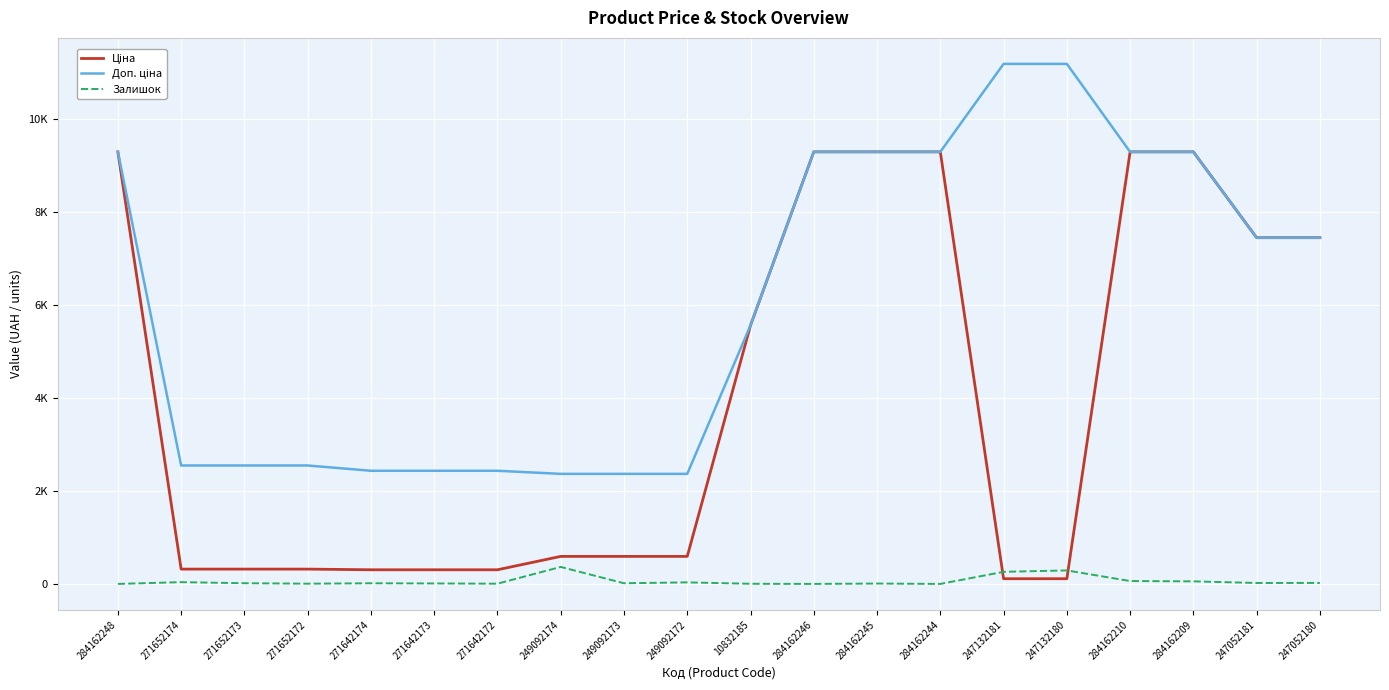

What is the sum of the Ціна values at 247052180 and 10832185?

13004.9